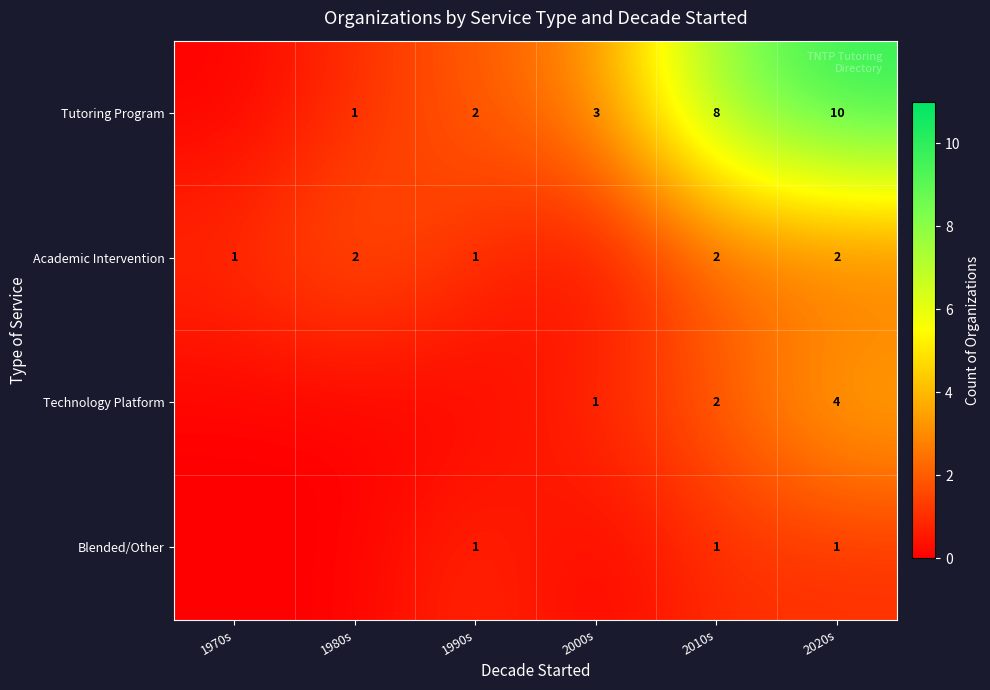

What is the spread (max minus min) of values at 1970s?

1